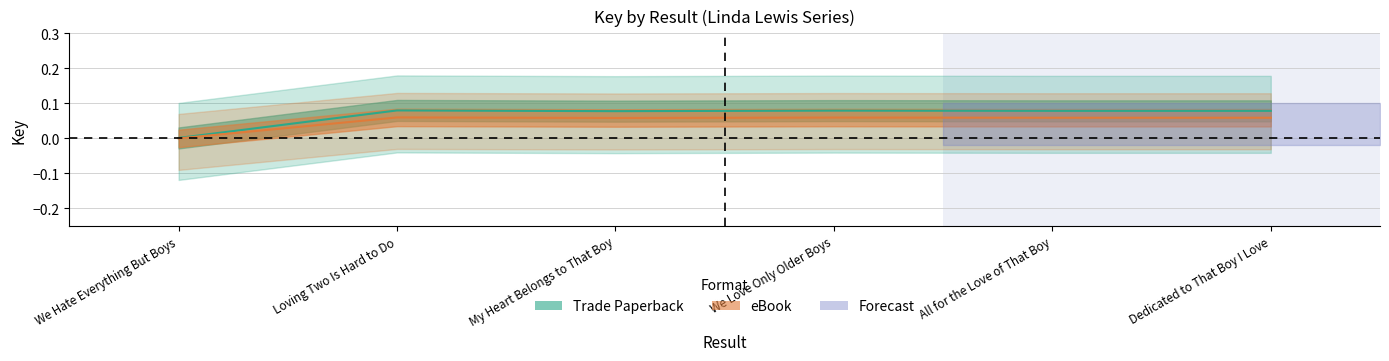

What is the maximum value shown in the chart?

0.1